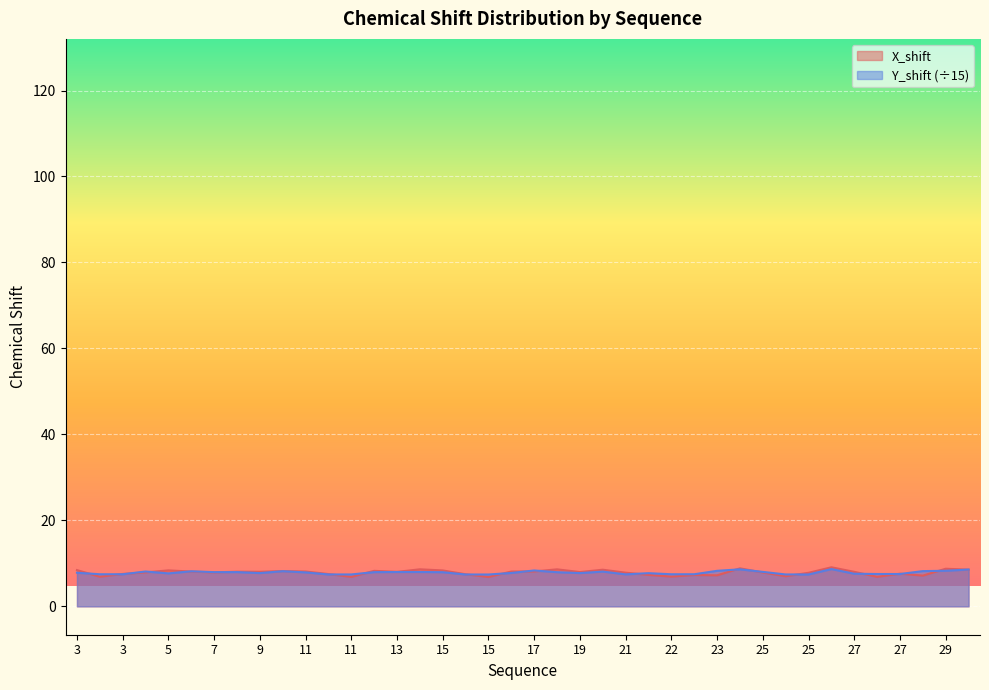

After their last crossing, which series has the higher values: Y_shift or X_shift?

Y_shift